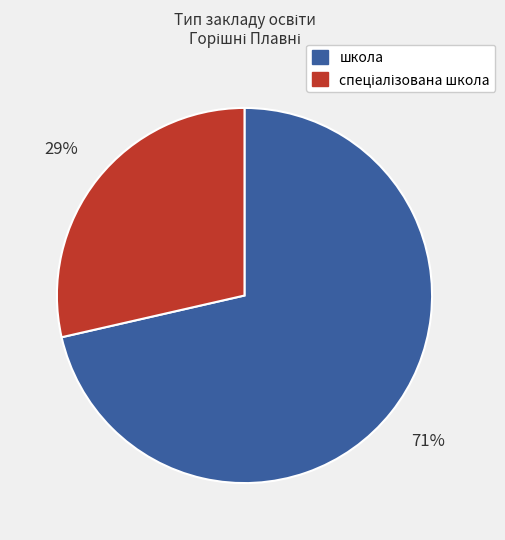

To the nearest percent, what is the average slice percentage?

50%